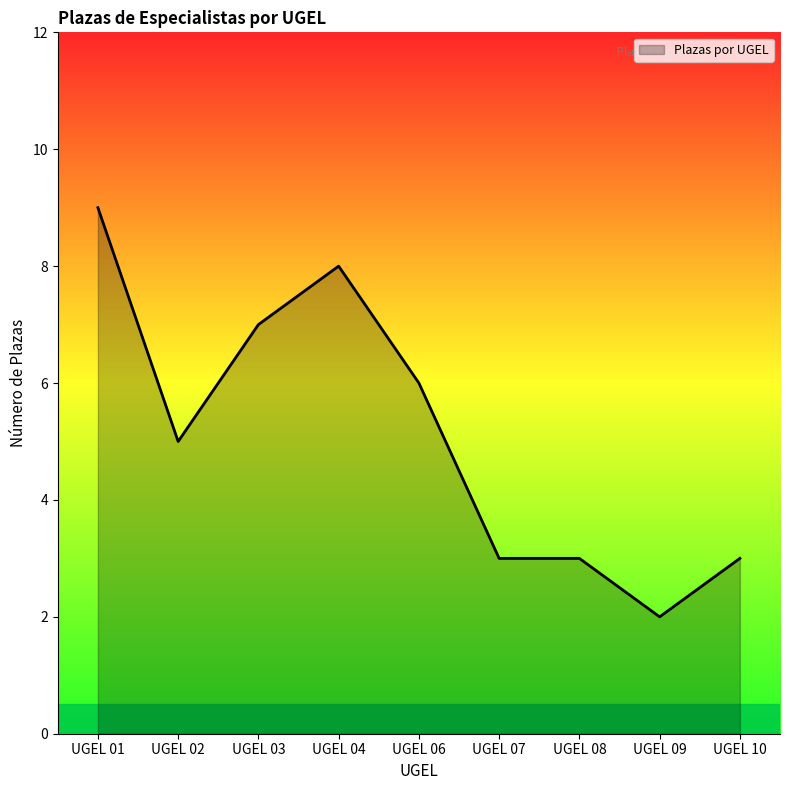

Where is the first local minimum?

UGEL 02